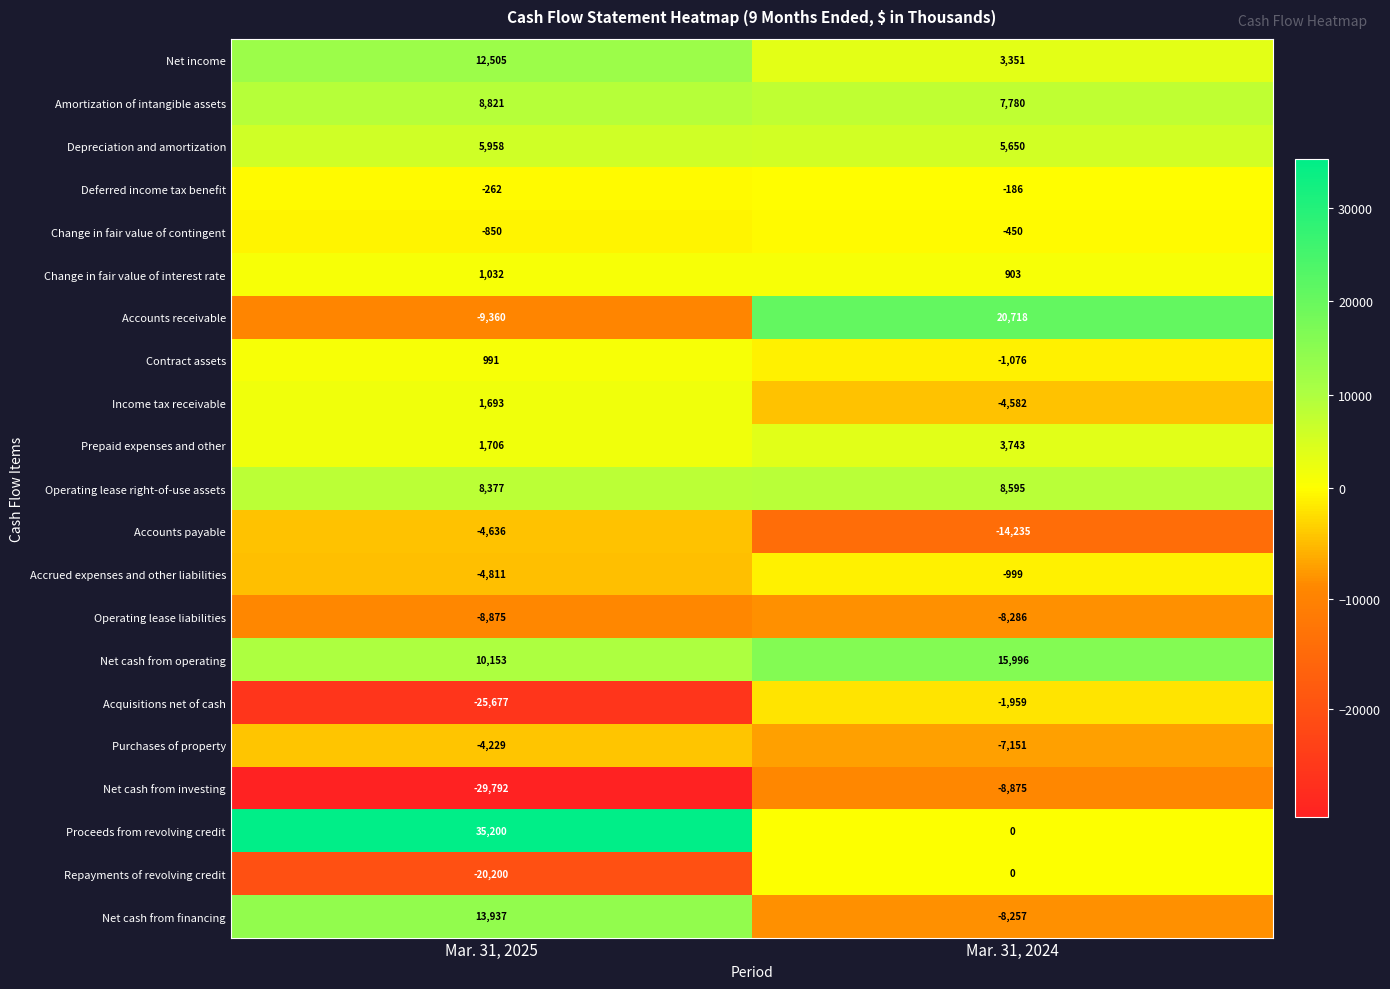

Is it true that Depreciation and amortization equals 5958 at Mar. 31, 2025?

True